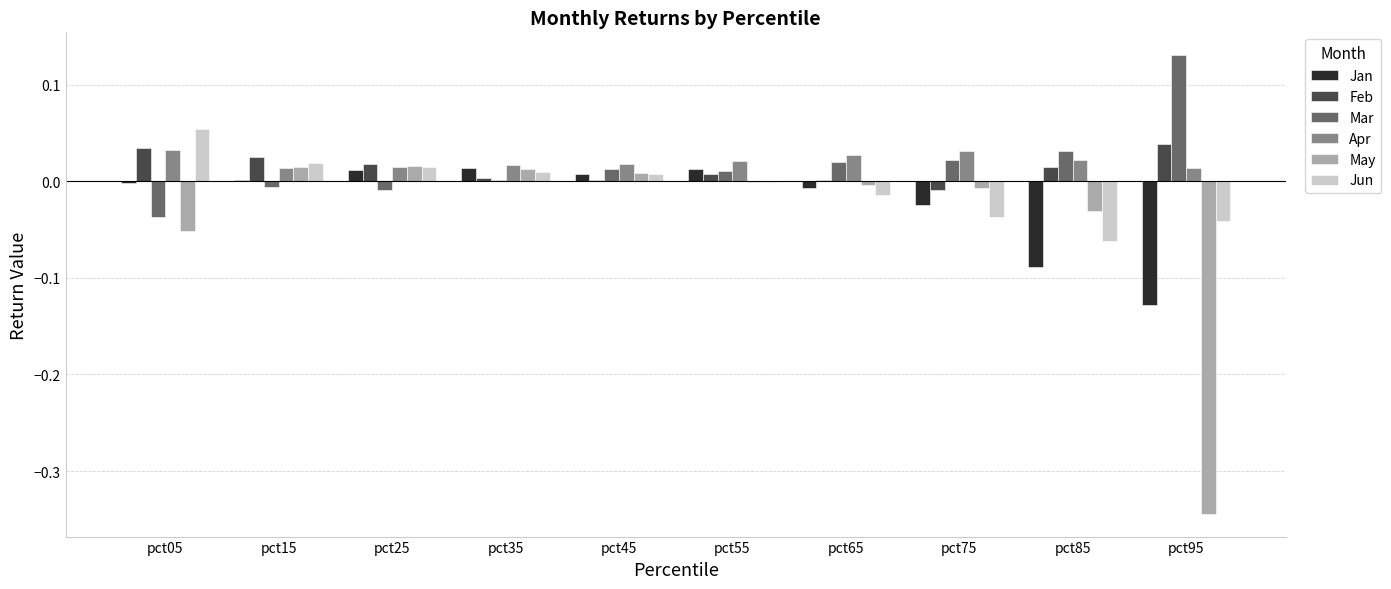

Count the number of data series in this chart.

6